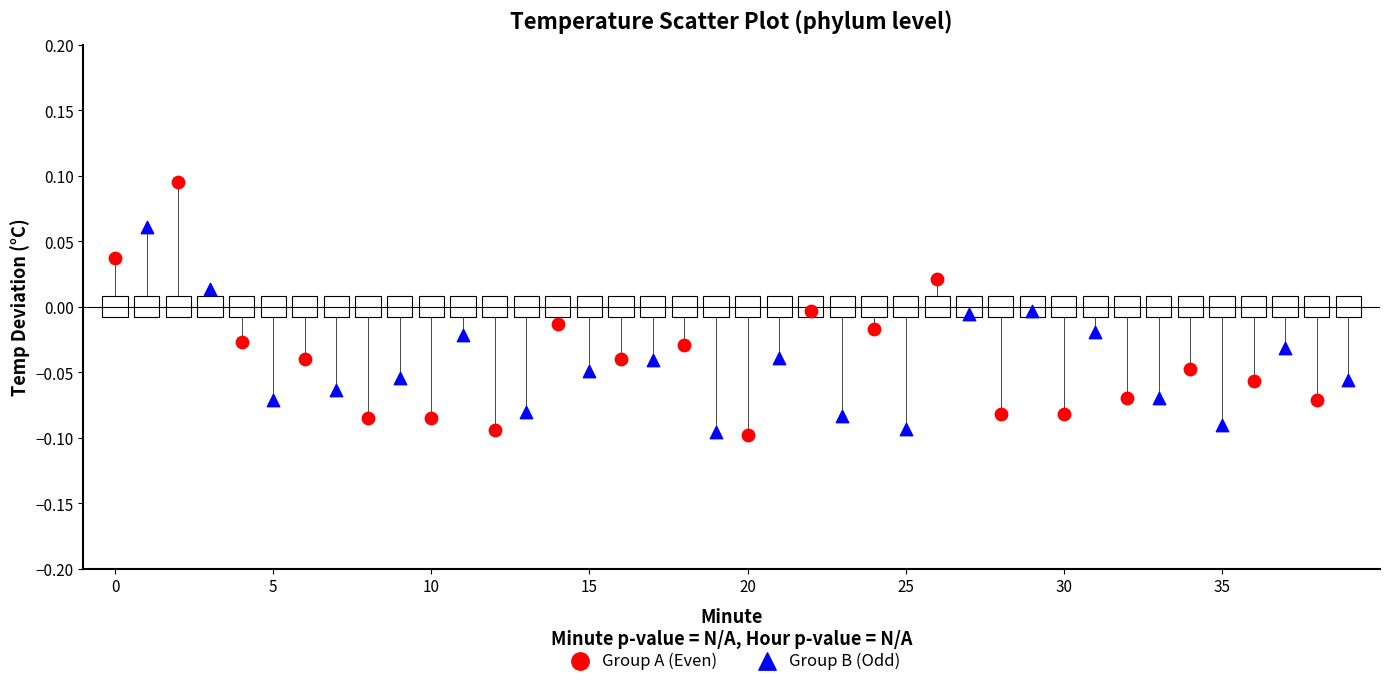

Which series has the largest Y range (max minus min)?

Group A (Even)